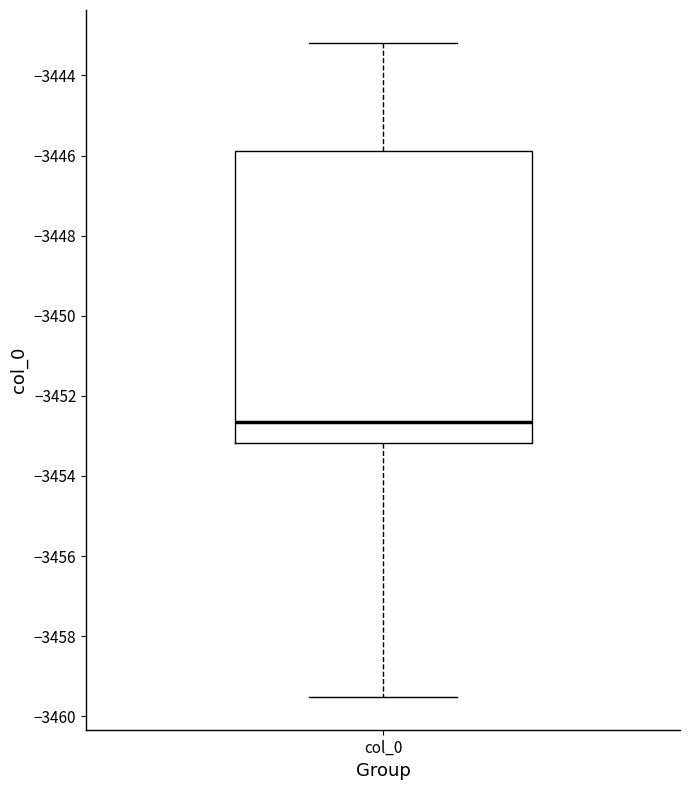

Read this box plot against the y-axis: the position of the median line, the range covered by the box, and the ends of both whiskers. The values are not printed on the chart, so give them approximately, as read against the axis.

median -3452.6, box -3453.2 to -3445.8, whiskers -3459.6 to -3443.2